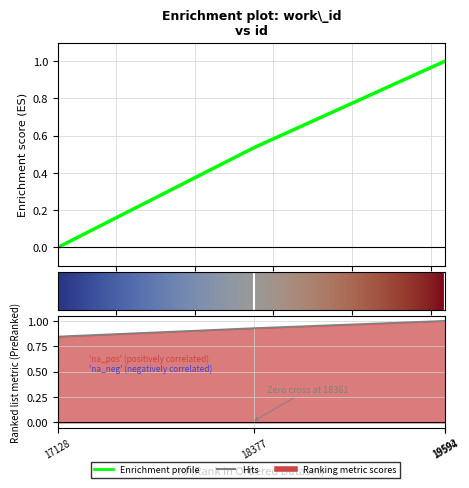

List the labels in order of value, largest first.

19592, 19594, 18377, 17128